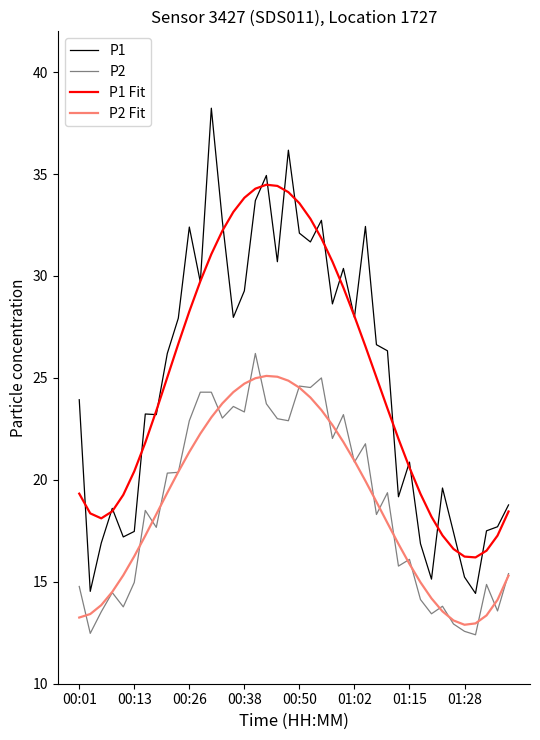

True or false: P2 Fit and P1 intersect in this chart.

False